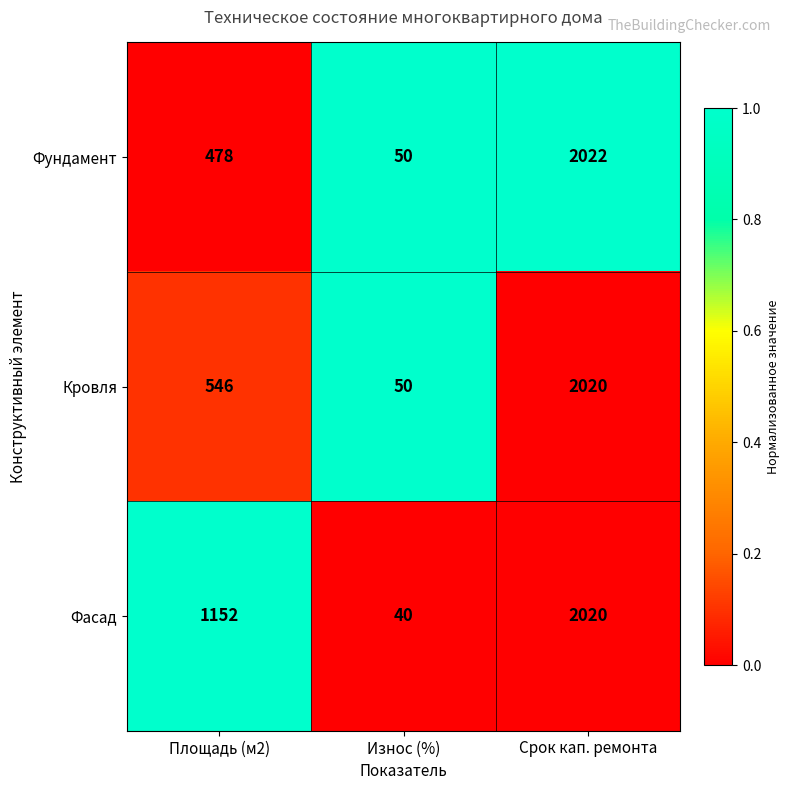

Rank the categories by Фасад value from lowest to highest.

Износ (%), Площадь (м2), Срок кап. ремонта